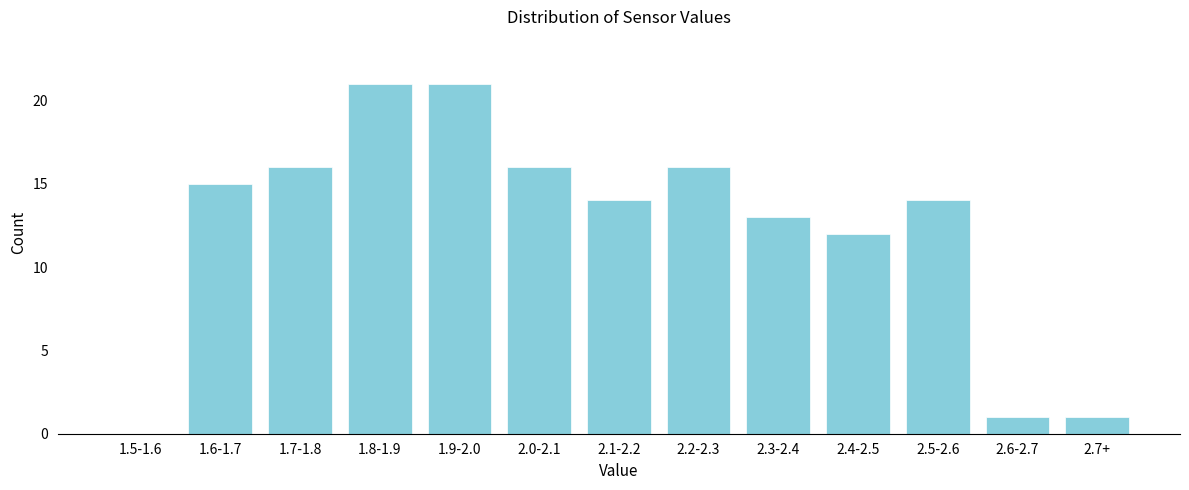

Reading left to right, extract all data points from this chart.

1.5-1.6=0	1.6-1.7=15	1.7-1.8=16	1.8-1.9=21	1.9-2.0=21	2.0-2.1=16	2.1-2.2=14	2.2-2.3=16	2.3-2.4=13	2.4-2.5=12	2.5-2.6=14	2.6-2.7=1	2.7+=1